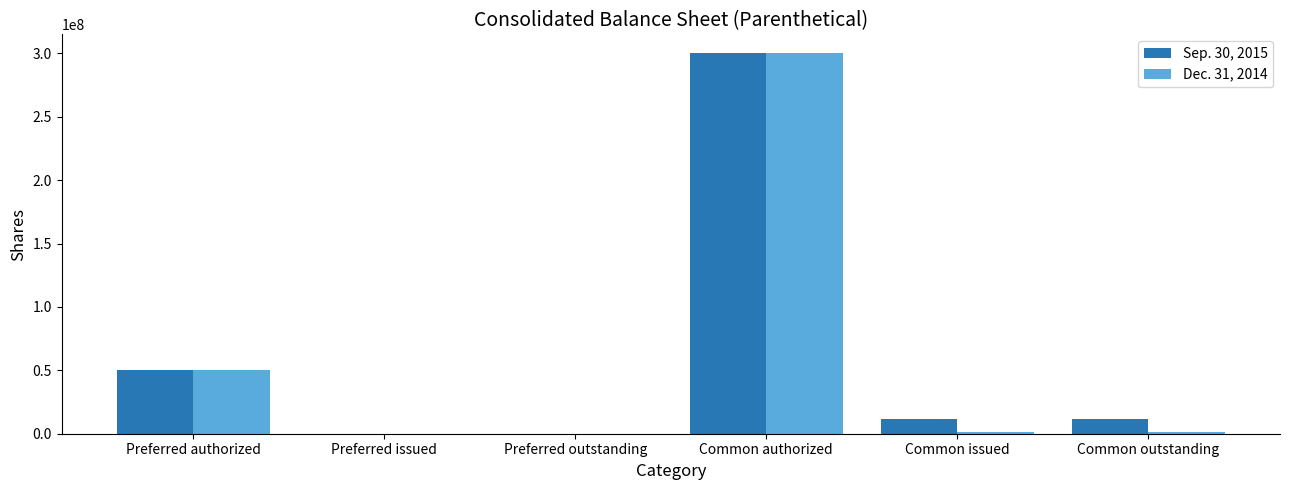

The value of Sep. 30, 2015 at Preferred issued is -130030588. True or false?

False